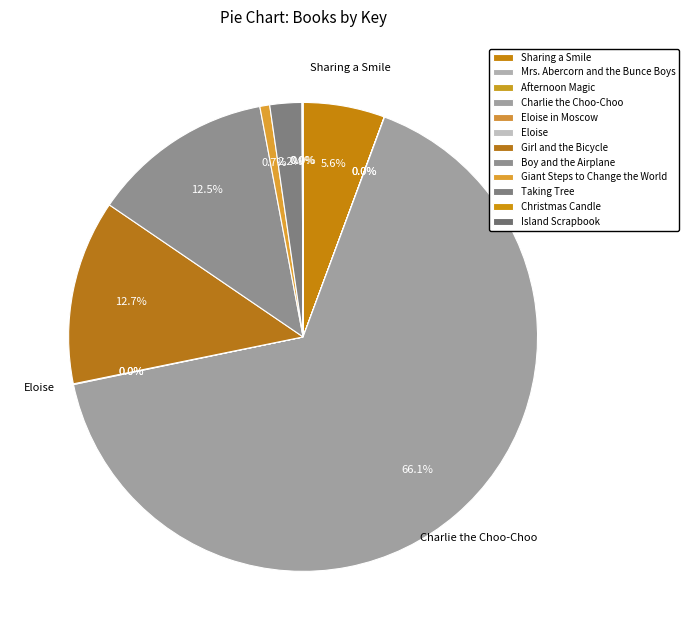

Which has a higher value, Taking Tree or Eloise?

Taking Tree